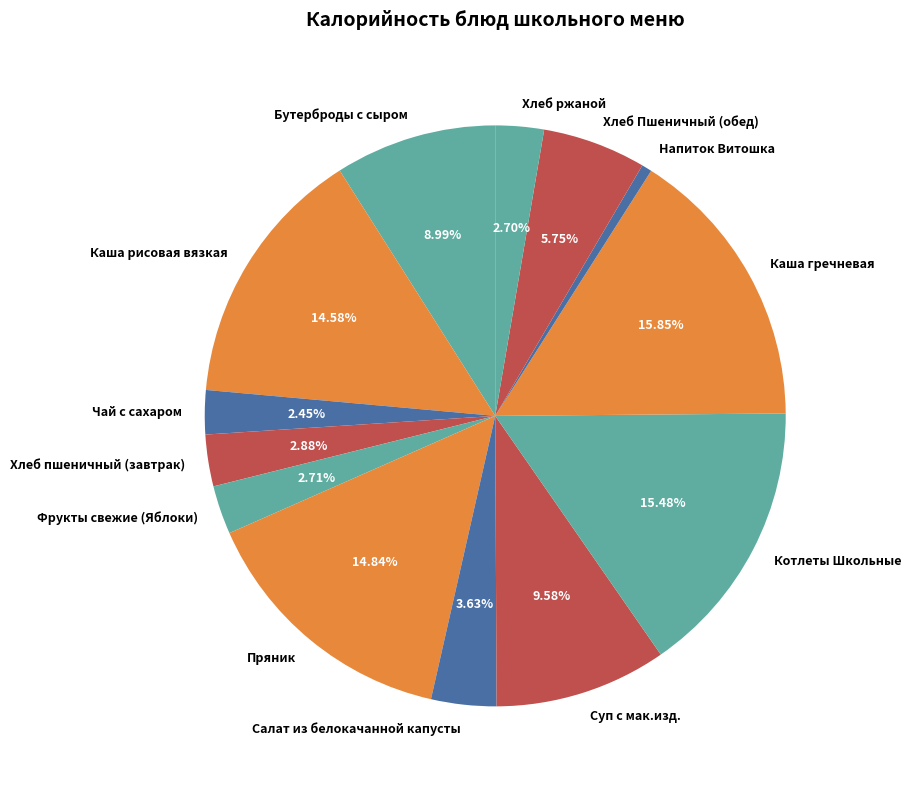

Is Фрукты свежие (Яблоки) the majority of the pie?

No